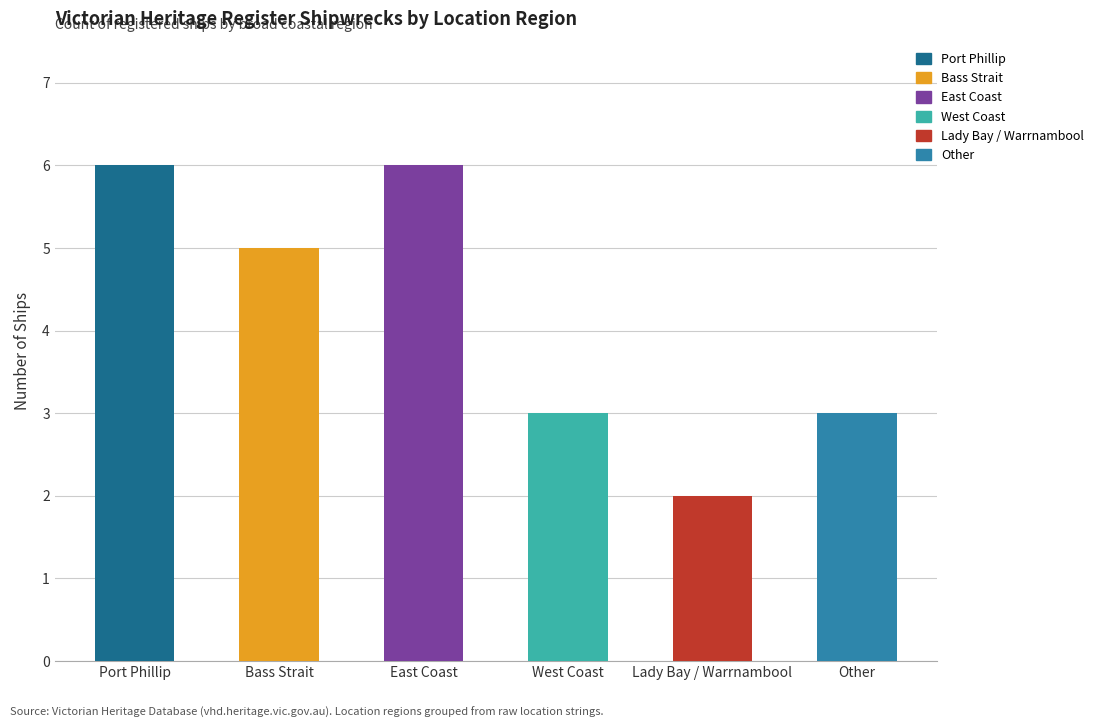

What is the label of the 1st bar from the left?

Port Phillip